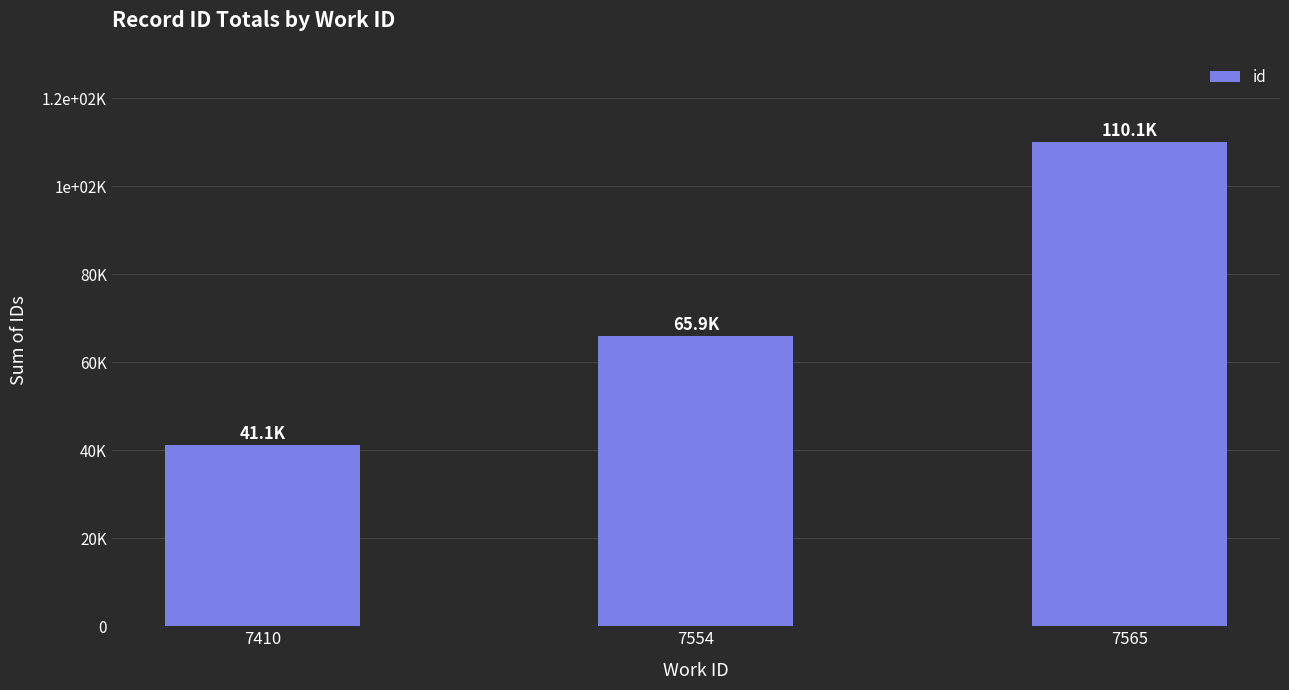

Reading left to right, what are all the values shown in this chart?

41087	65929	110055